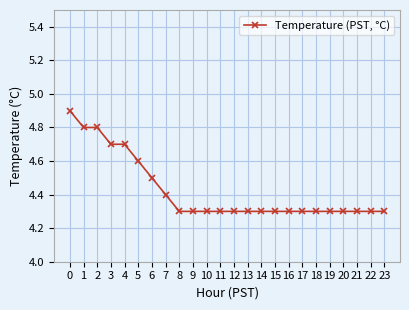

Reading left to right, transcribe all the data shown in this chart.

0=4.9	1=4.8	2=4.8	3=4.7	4=4.7	5=4.6	6=4.5	7=4.4	8=4.3	9=4.3	10=4.3	11=4.3	12=4.3	13=4.3	14=4.3	15=4.3	16=4.3	17=4.3	18=4.3	19=4.3	20=4.3	21=4.3	22=4.3	23=4.3